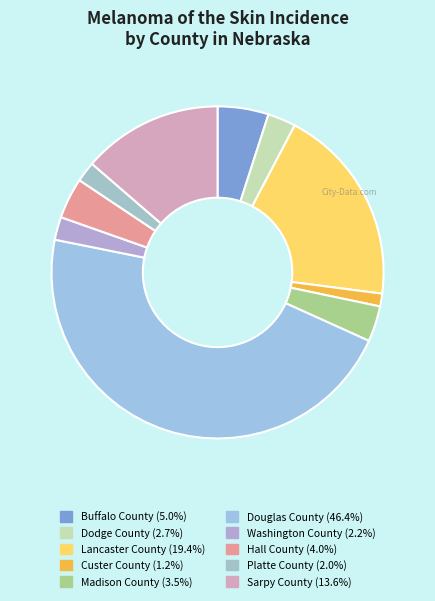

What percentage is the Buffalo County slice, to the nearest percent?

5%